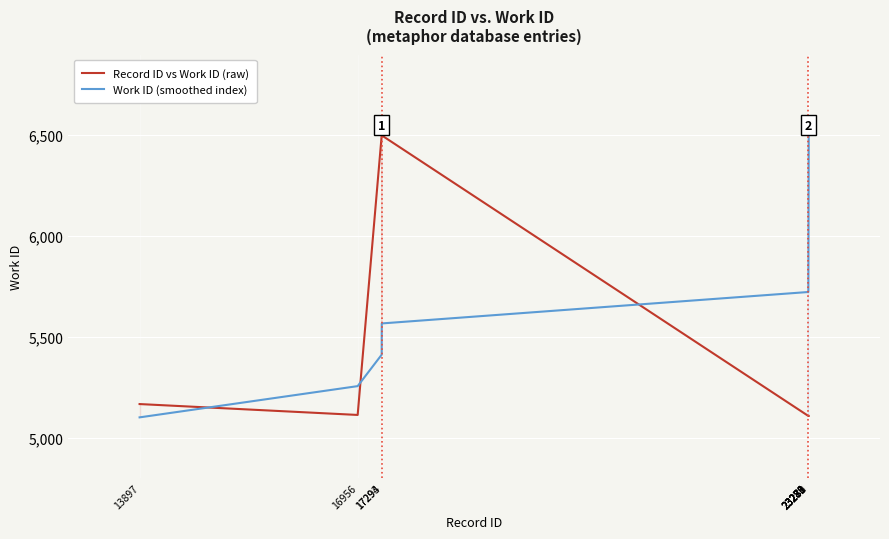

What is the highest value of the Record ID vs Work ID (raw) series?

6499